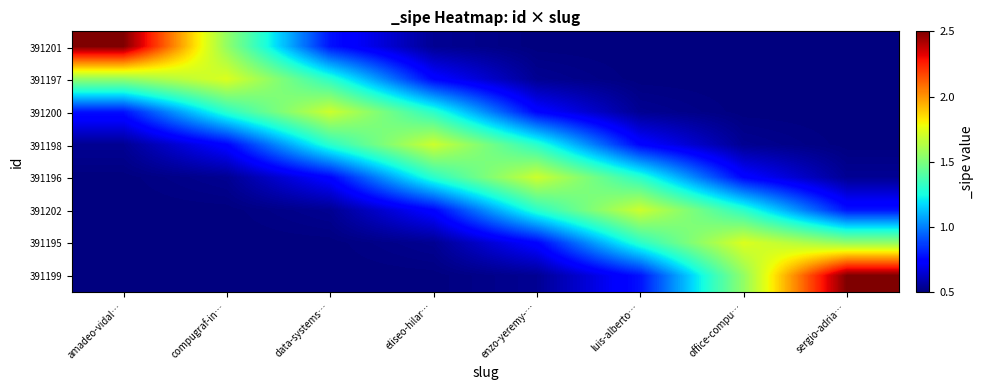

Which has a higher value, sergio-adria… or compugraf-in…?

compugraf-in…